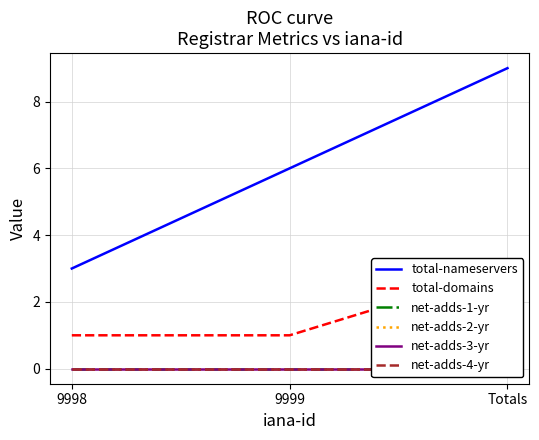

At how many categories does at least one series exceed 8?

1